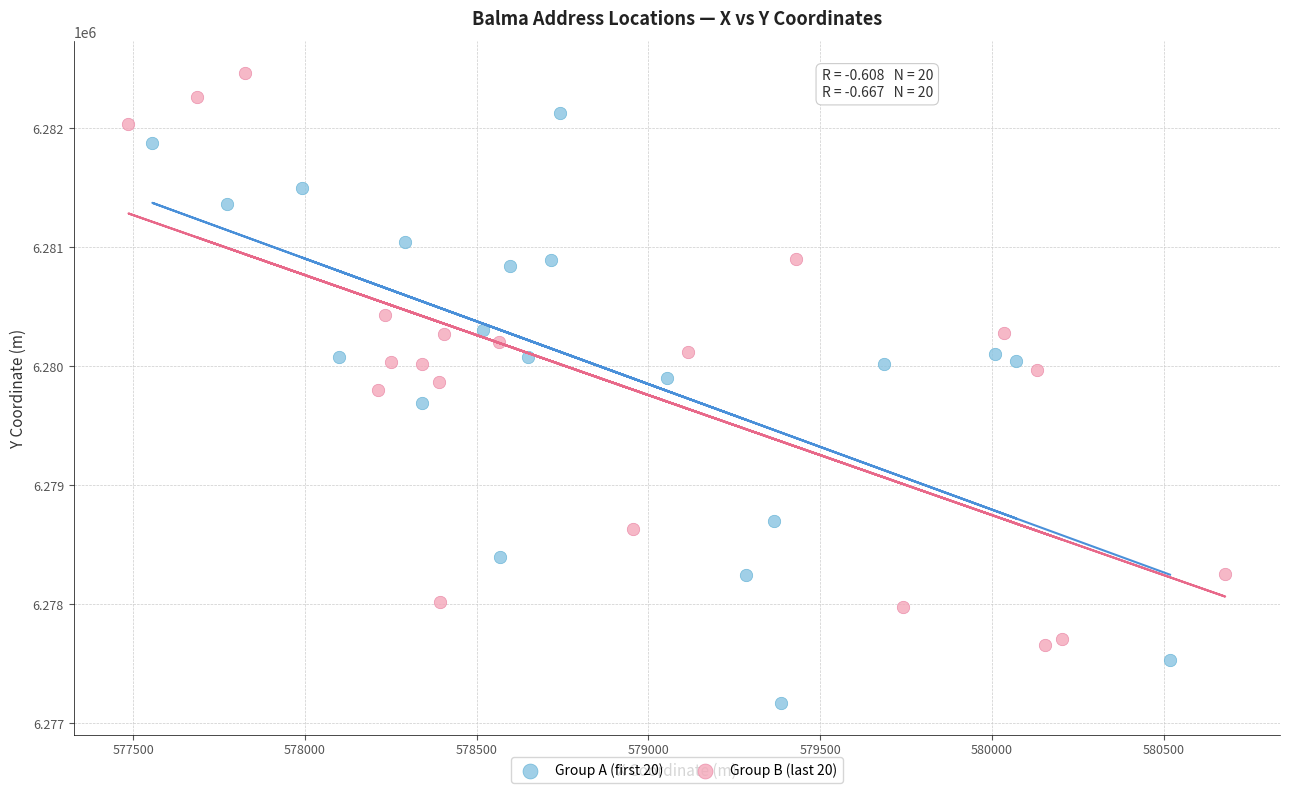

Which series has the largest Y range (max minus min)?

Group A (first 20)